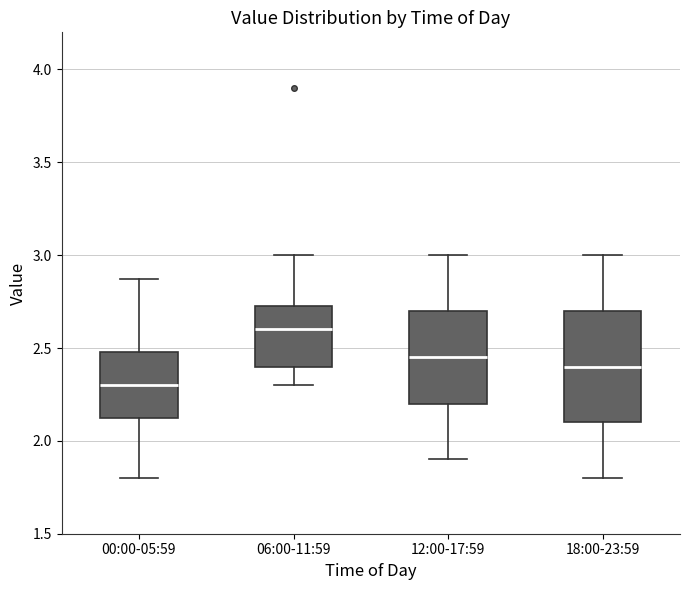

Reading left to right, transcribe this box plot: for each box, give where its median line is, the range the box spans, and where its two whiskers end, as read against the y-axis. The values are not printed on the chart, so give them approximately, as read against the axis.

00:00-05:59: median 2.30, box 2.10 to 2.50, whiskers 1.80 to 2.85
06:00-11:59: median 2.60, box 2.40 to 2.75, whiskers 2.30 to 3.00
12:00-17:59: median 2.45, box 2.20 to 2.70, whiskers 1.90 to 3.00
18:00-23:59: median 2.40, box 2.10 to 2.70, whiskers 1.80 to 3.00